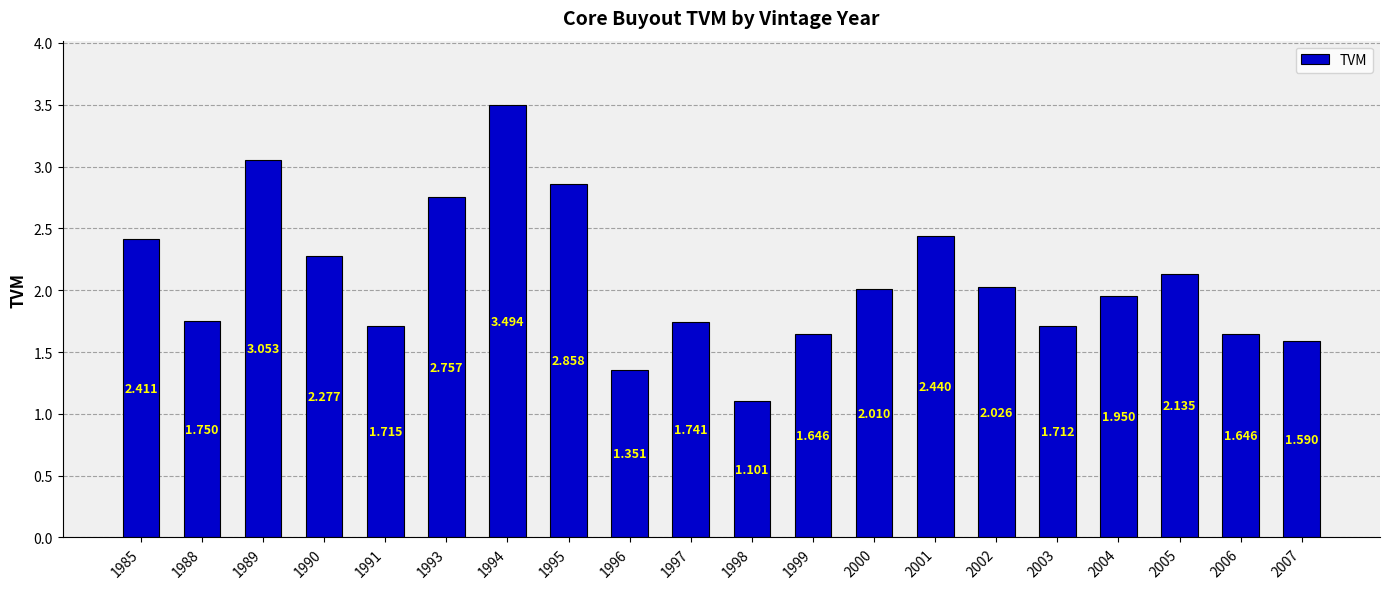

What is the difference between the maximum and second lowest values?

2.1